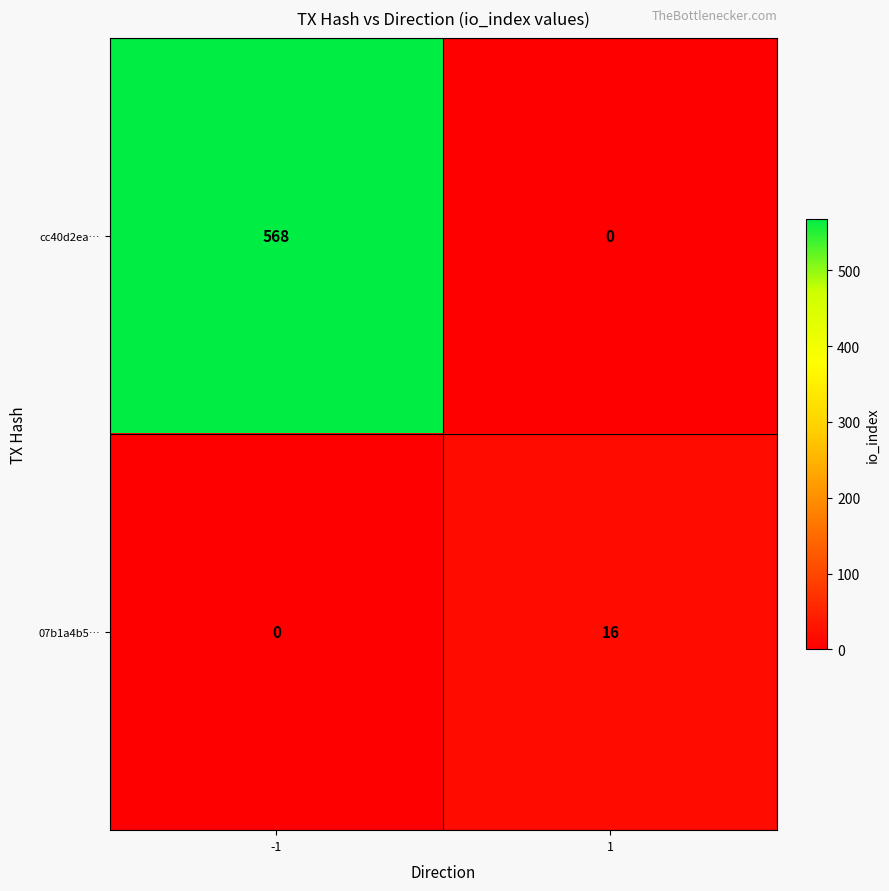

Reading left to right, extract all data points from this chart.

cc40d2ea…: 568	0
07b1a4b5…: 0	16